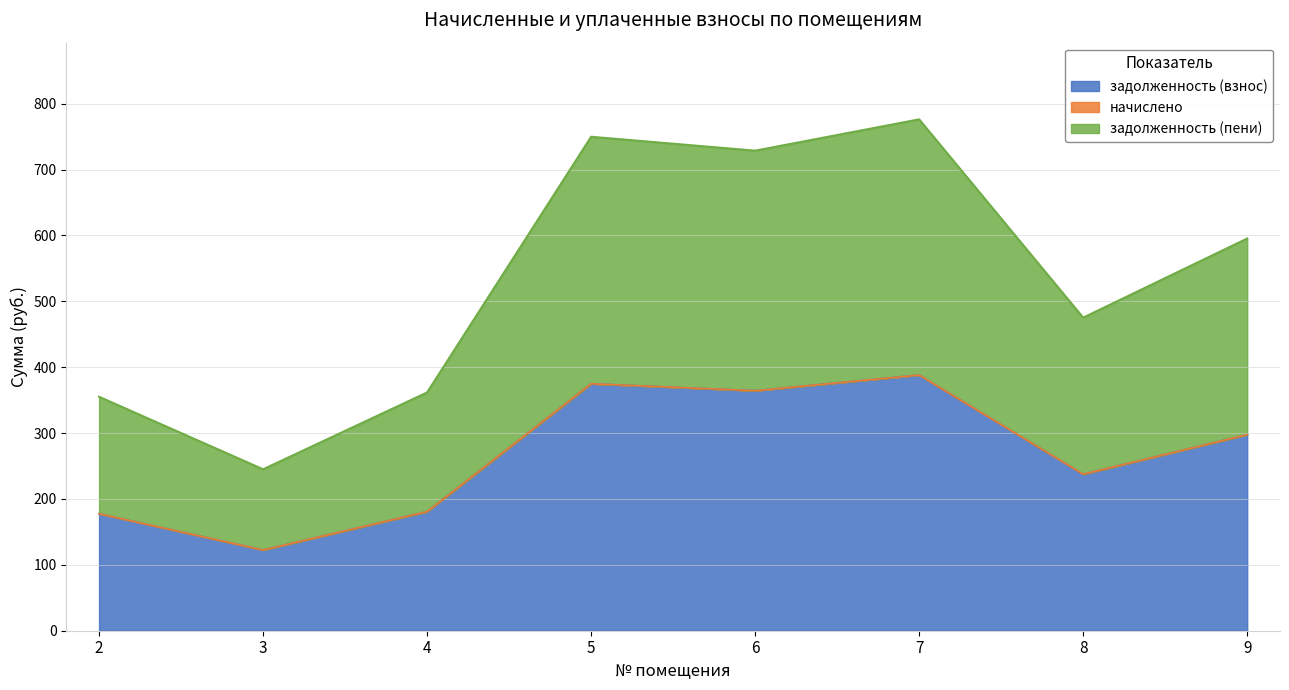

What is the total value across all series at 6?

728.6